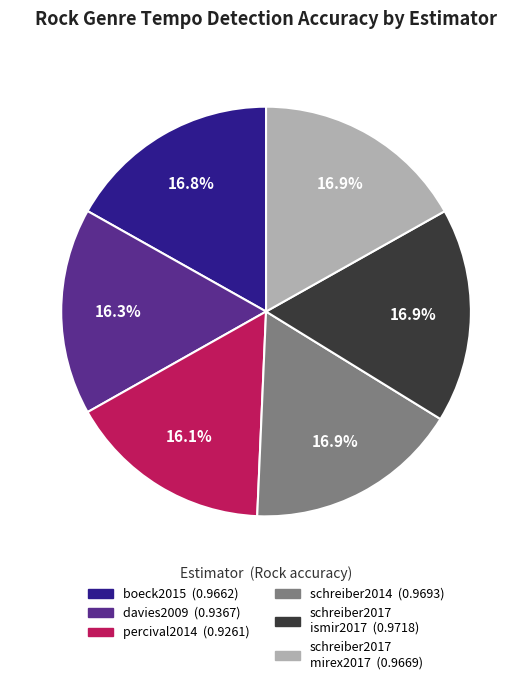

Does any single category account for the majority?

No